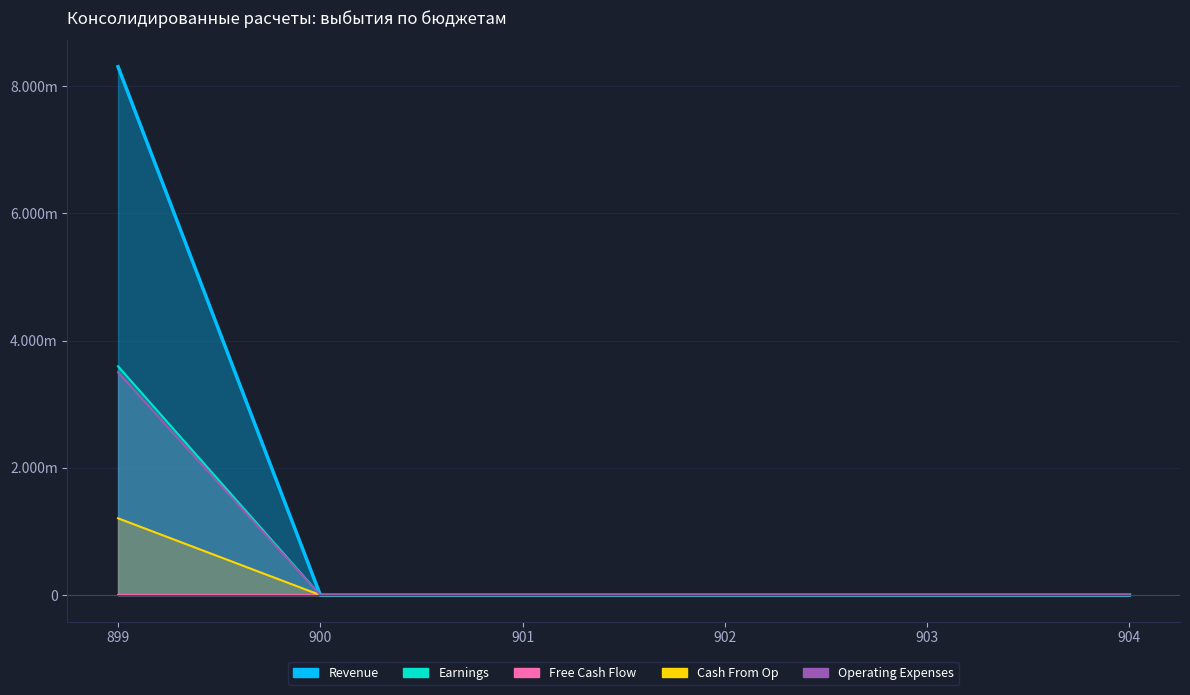

Which series has the largest total across all categories?

Revenue